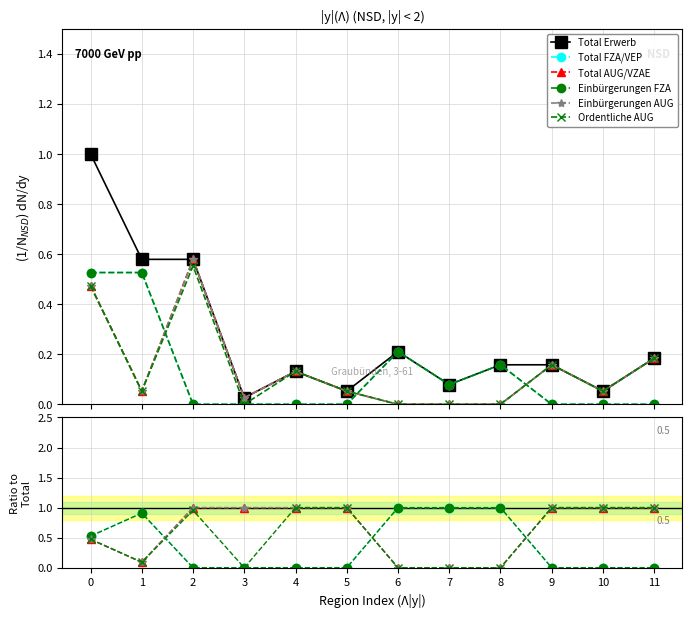

Reading left to right, extract all data points from this chart.

Total Erwerb: 0=1.0	1=0.6	2=0.6	3=0.0	4=0.1	5=0.1	6=0.2	7=0.1	8=0.2	9=0.2	10=0.1	11=0.2
Total FZA/VEP: 0=0.5	1=0.9	2=0.0	3=0.0	4=0.0	5=0.0	6=1.0	7=1.0	8=1.0	9=0.0	10=0.0	11=0.0
Total AUG/VZAE: 0=0.5	1=0.1	2=1.0	3=1.0	4=1.0	5=1.0	6=0.0	7=0.0	8=0.0	9=1.0	10=1.0	11=1.0
Einbürgerungen FZA: 0=0.5	1=0.9	2=0.0	3=0.0	4=0.0	5=0.0	6=1.0	7=1.0	8=1.0	9=0.0	10=0.0	11=0.0
Einbürgerungen AUG: 0=0.5	1=0.1	2=1.0	3=1.0	4=1.0	5=1.0	6=0.0	7=0.0	8=0.0	9=1.0	10=1.0	11=1.0
Ordentliche AUG: 0=0.5	1=0.1	2=1.0	3=0.0	4=1.0	5=1.0	6=0.0	7=0.0	8=0.0	9=1.0	10=1.0	11=1.0